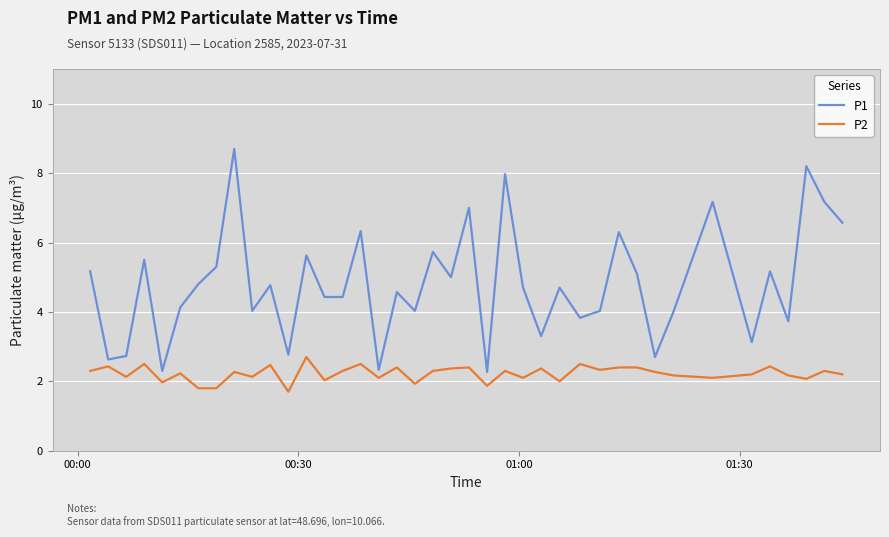

What is the difference between the maximum and minimum values in the P1 series?

6.4